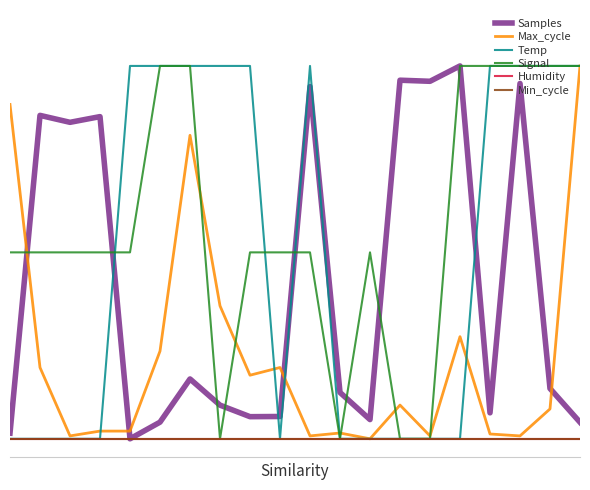

Reading right to left, extract all data points from this chart.

Samples: 0.0	0.1	1.0	0.1	1.0	1.0	1.0	0.1	0.1	0.9	0.1	0.1	0.1	0.2	0.0	0.0	0.9	0.8	0.9	0.0
Max_cycle: 1.0	0.1	0.0	0.0	0.3	0.0	0.1	0.0	0.0	0.0	0.2	0.2	0.4	0.8	0.2	0.0	0.0	0.0	0.2	0.9
Temp: 1.0	1.0	1.0	1.0	0.0	0.0	0.0	0.0	0.0	1.0	0.0	1.0	1.0	1.0	1.0	1.0	0.0	0.0	0.0	0.0
Signal: 1.0	1.0	1.0	1.0	1.0	0.0	0.0	0.5	0.0	0.5	0.5	0.5	0.0	1.0	1.0	0.5	0.5	0.5	0.5	0.5
Humidity: 0.0	0.0	0.0	0.0	0.0	0.0	0.0	0.0	0.0	0.0	0.0	0.0	0.0	0.0	0.0	0.0	0.0	0.0	0.0	0.0
Min_cycle: 0.0	0.0	0.0	0.0	0.0	0.0	0.0	0.0	0.0	0.0	0.0	0.0	0.0	0.0	0.0	0.0	0.0	0.0	0.0	0.0